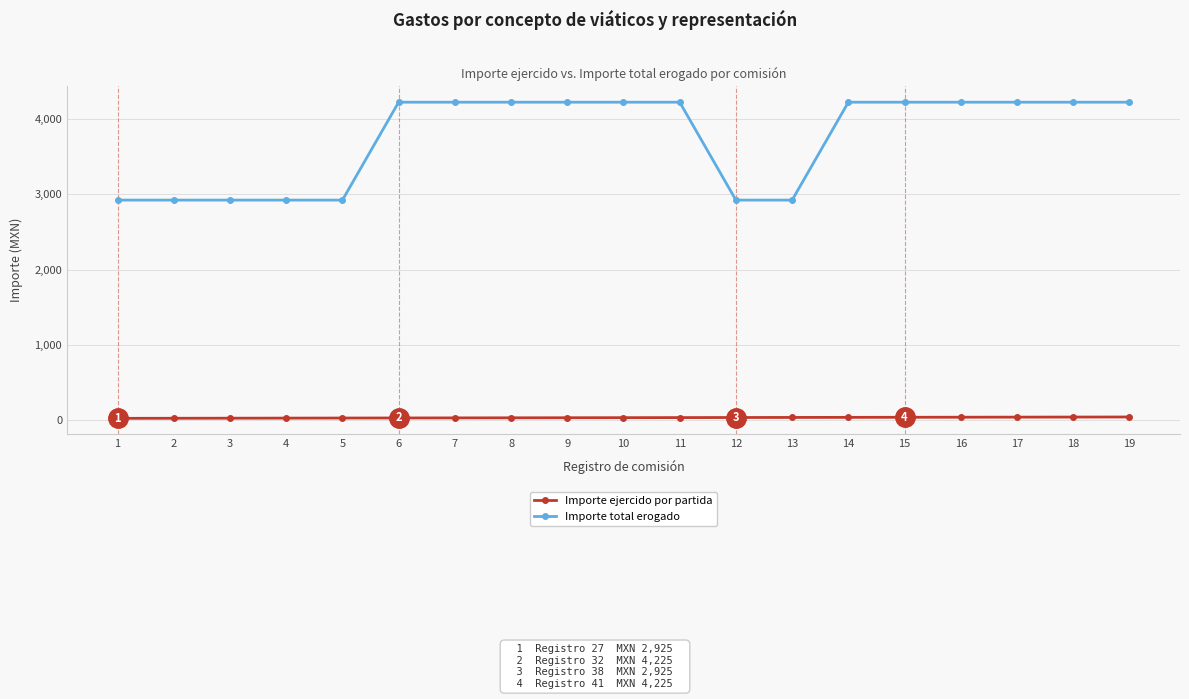

What is the minimum value for Importe ejercido por partida?

27